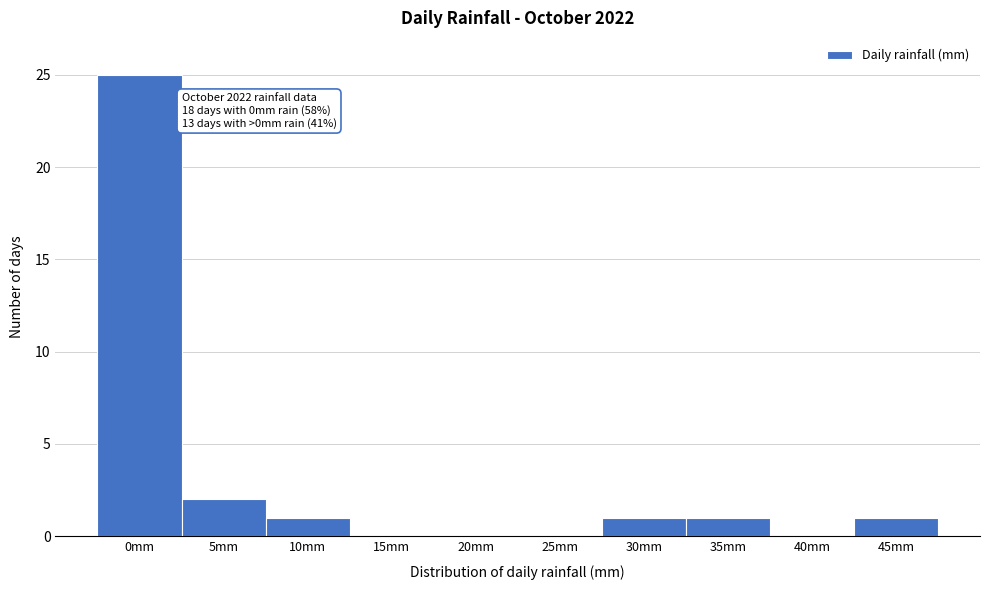

Reading left to right, list all the values displayed in this chart.

0mm=25	5mm=2	10mm=1	15mm=0	20mm=0	25mm=0	30mm=1	35mm=1	40mm=0	45mm=1